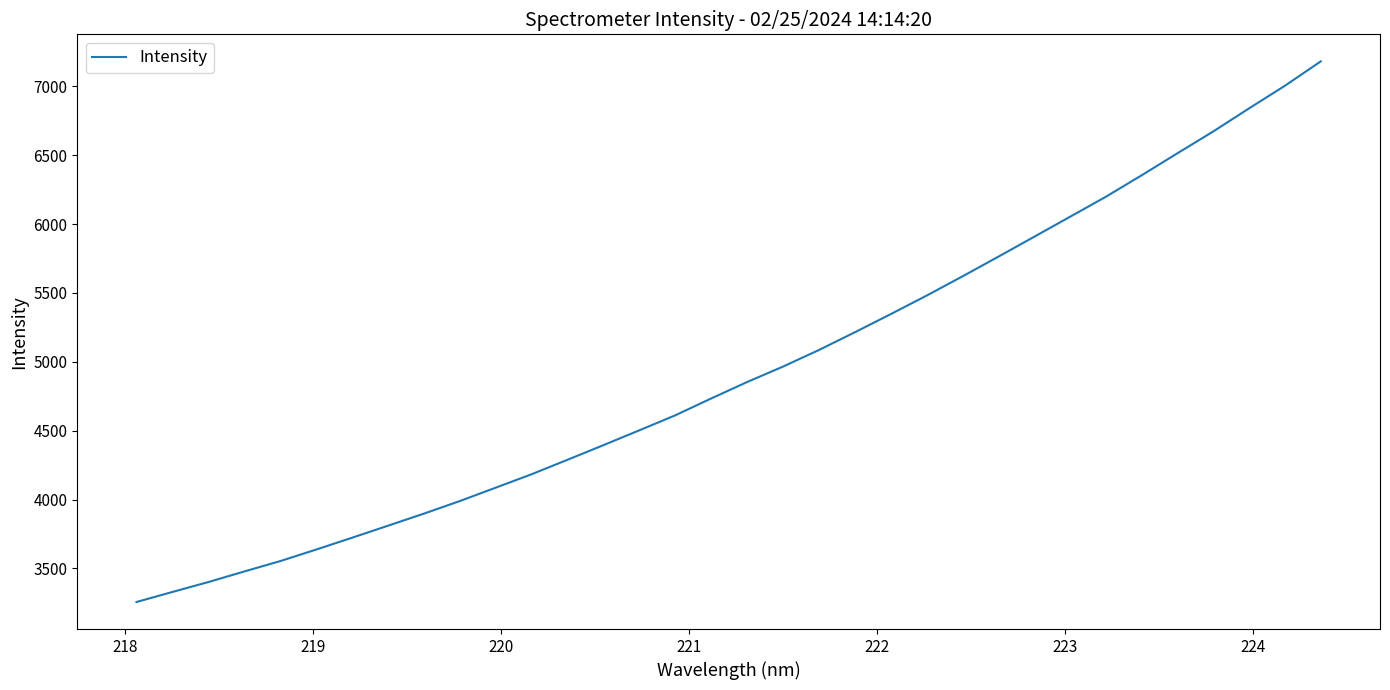

What is the difference between the maximum and minimum values?

3924.9